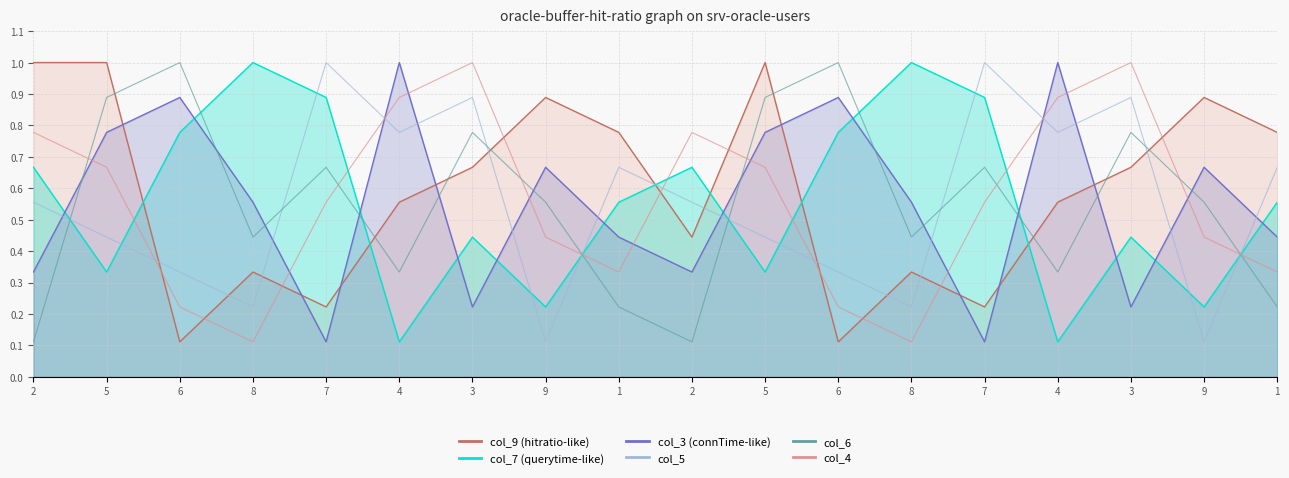

What is the difference between the col_5 values at 2 and 1?

0.1